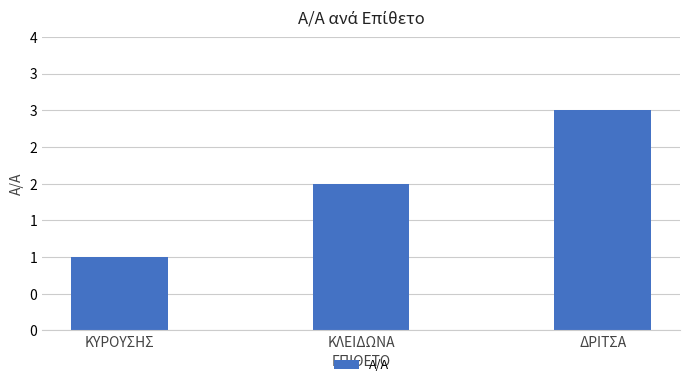

What is the average value?

2